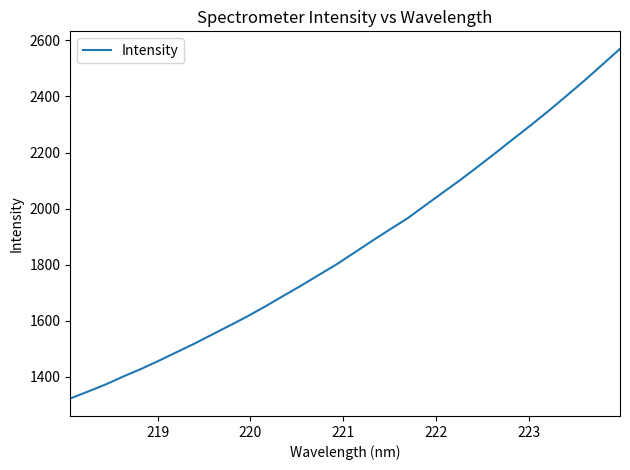

What is the difference between the maximum and minimum values?

1247.5